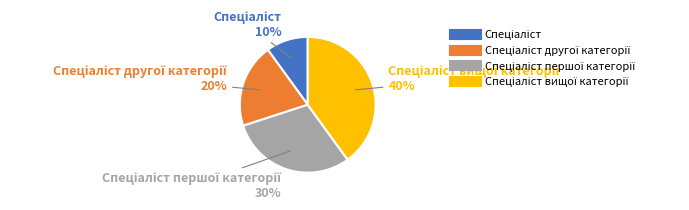

Is there any slice that represents more than half of the pie?

No